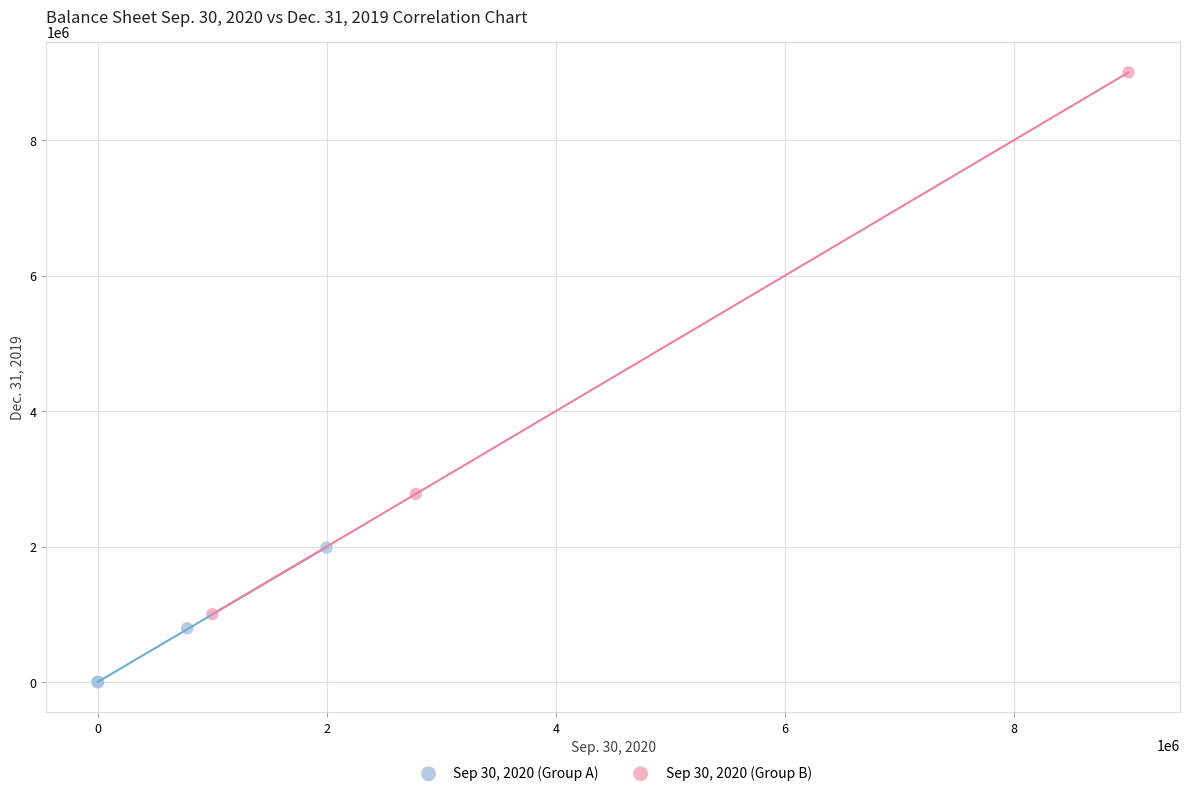

Which series reaches the maximum Y coordinate?

Sep 30, 2020 (Group B)